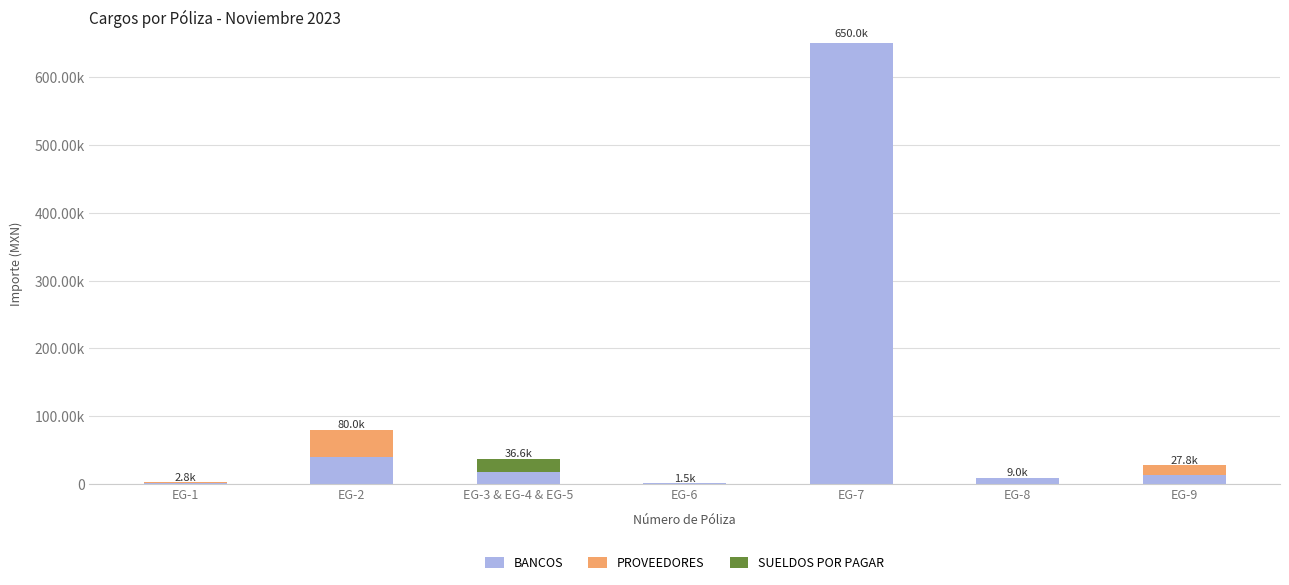

What is the average value of the BANCOS series?

104884.7